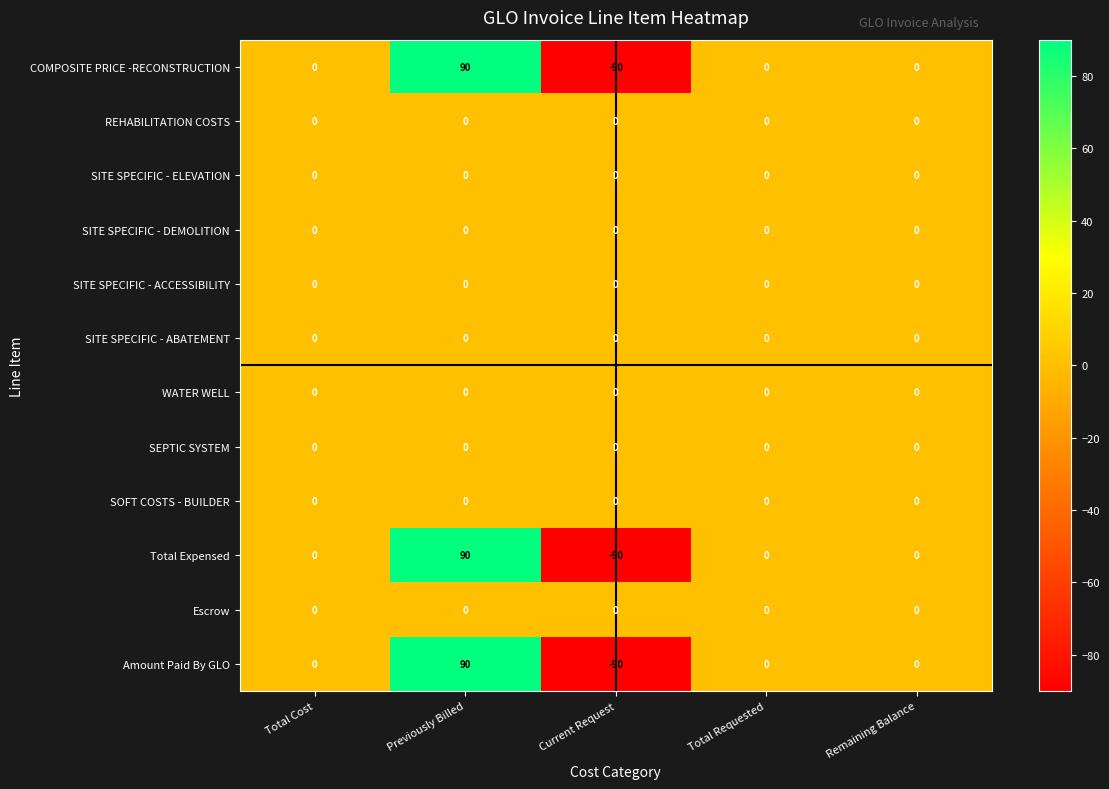

At which category is the sum across all series the highest?

Previously Billed